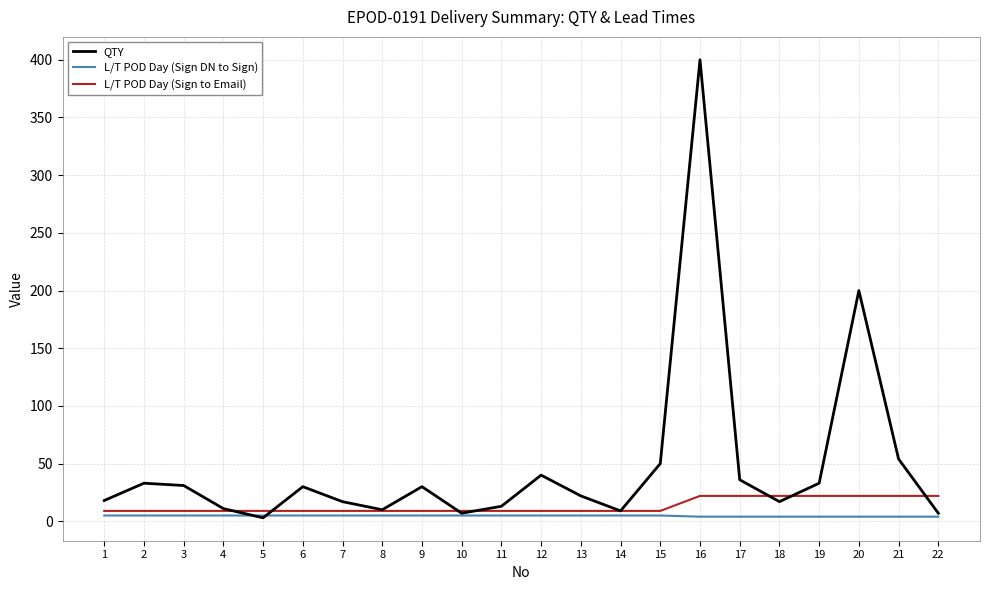

List the series in order of their overall mean, highest first.

QTY, L/T POD Day (Sign to Email), L/T POD Day (Sign DN to Sign)